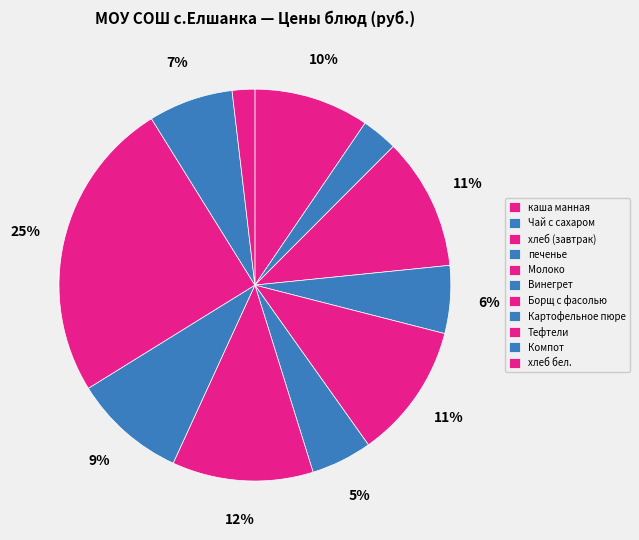

How many segments does this pie chart have?

11